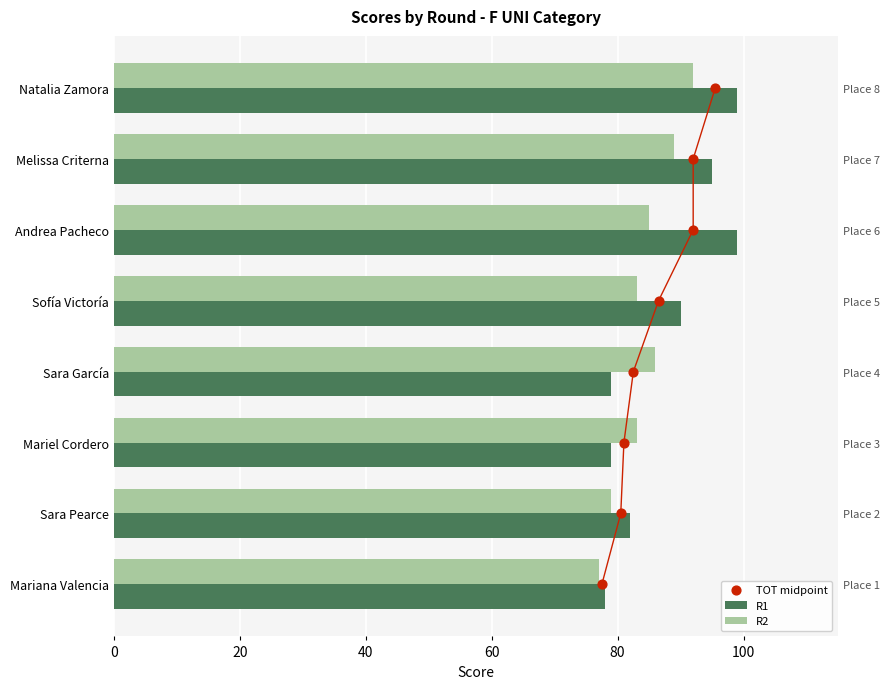

Which series has the largest total across all categories?

R1